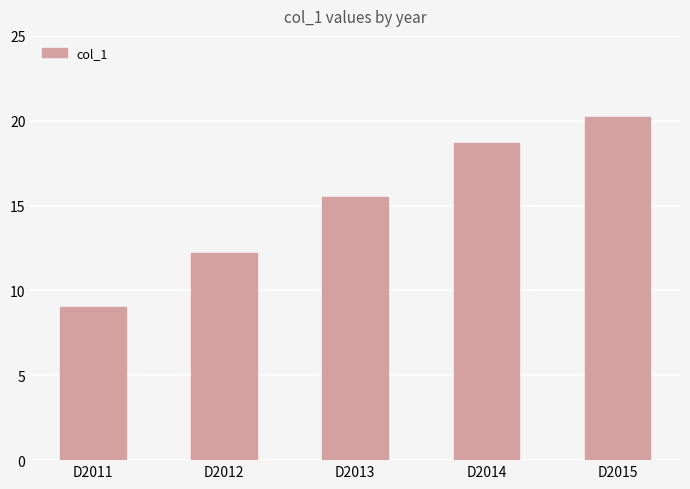

Reading left to right, what are all the values shown in this chart?

D2011=9.0	D2012=12.2	D2013=15.5	D2014=18.7	D2015=20.2